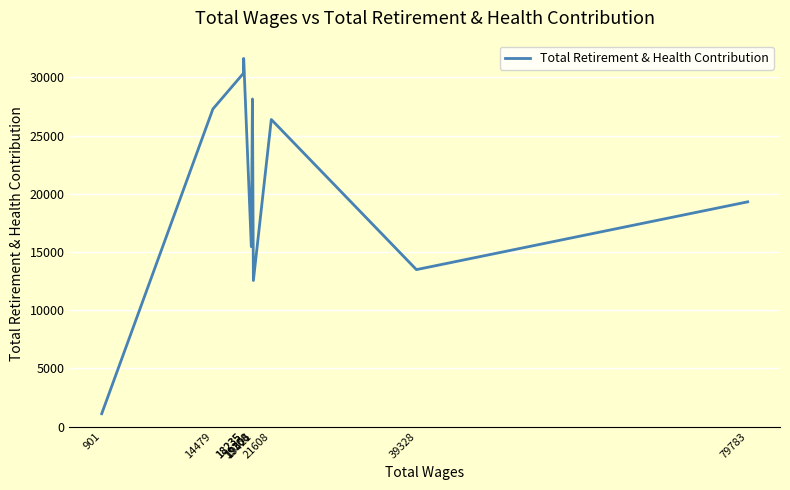

How many interior local valleys (lower than both neighbors) does the data have?

3